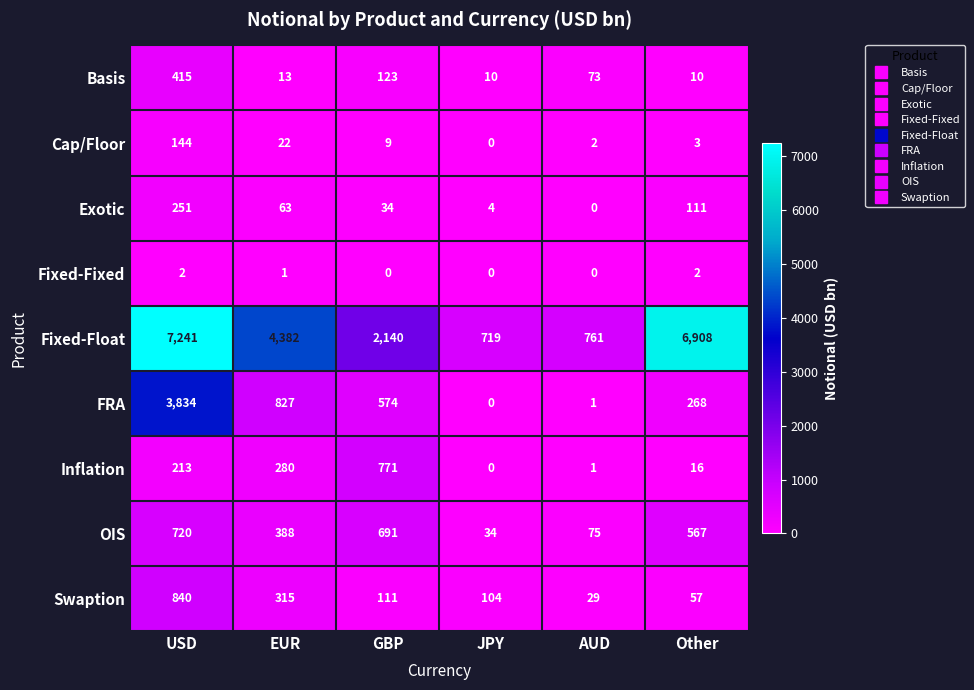

At which category is the sum across all series the highest?

USD